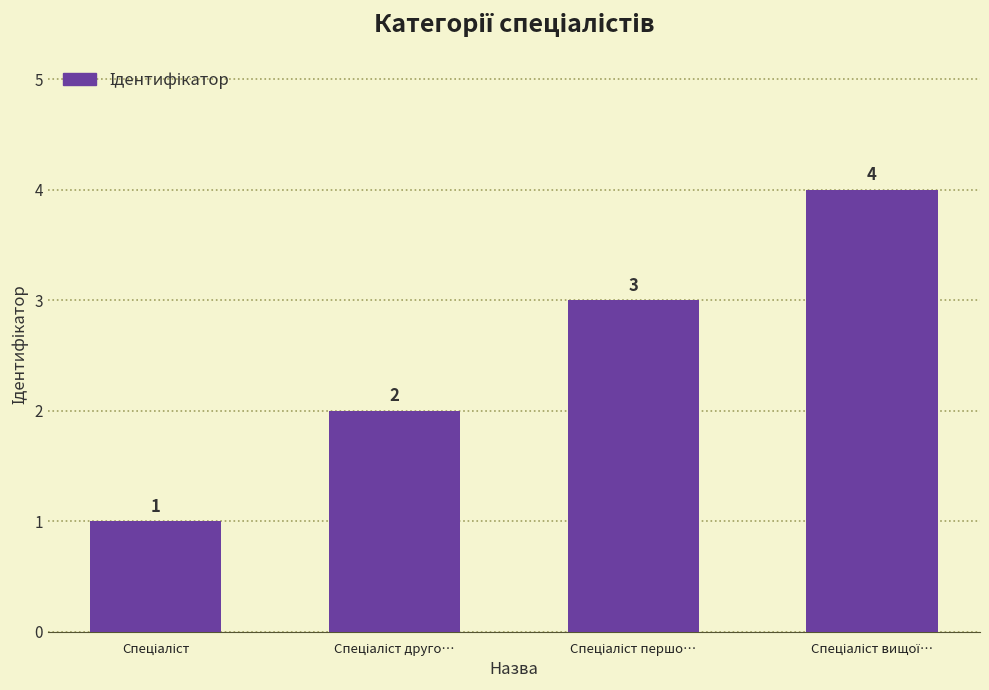

What is the value of the 3rd bar from the left?

3